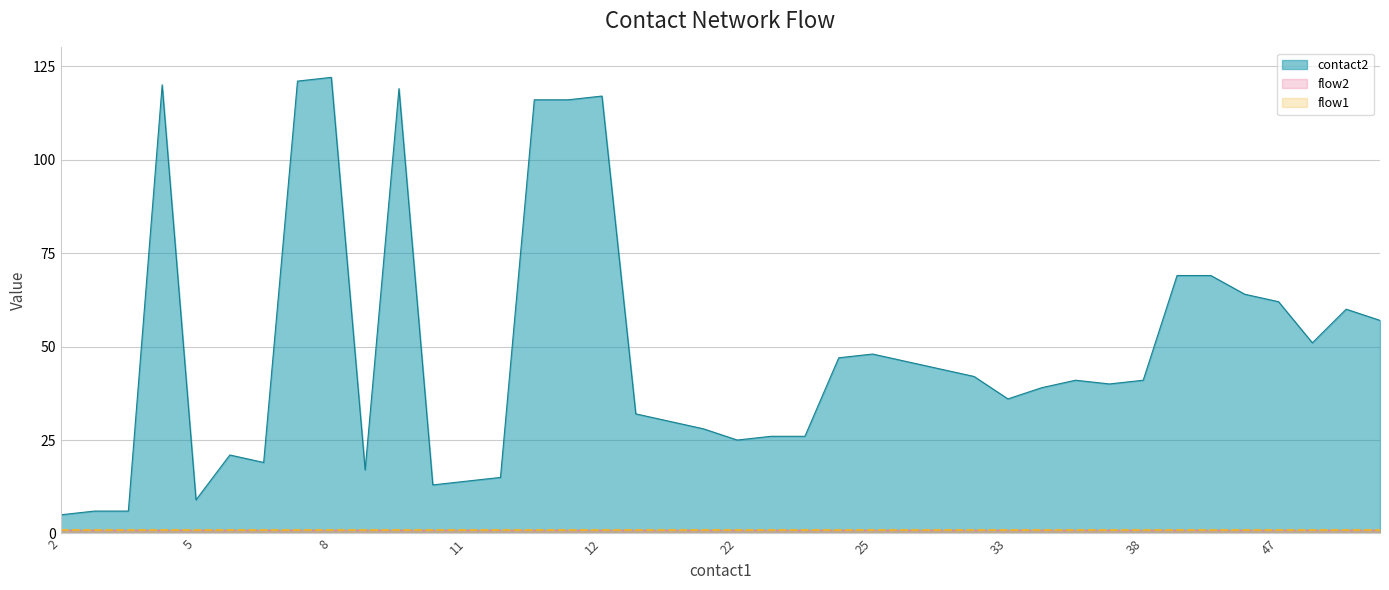

What is the difference between the second highest and minimum values in the contact2 series?

116